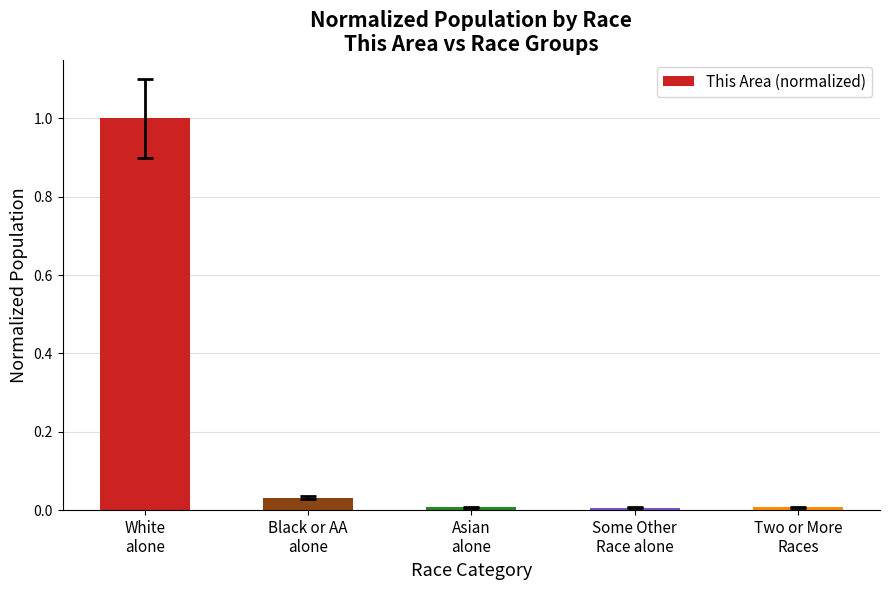

True or false: the data shows 0.0 at Two or More
Races.

True